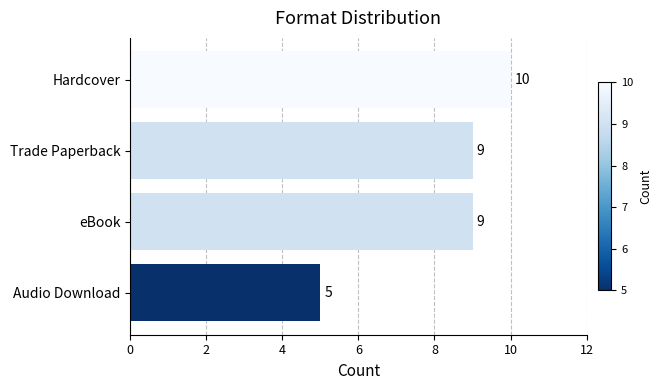

What value does the data have at Trade Paperback?

9